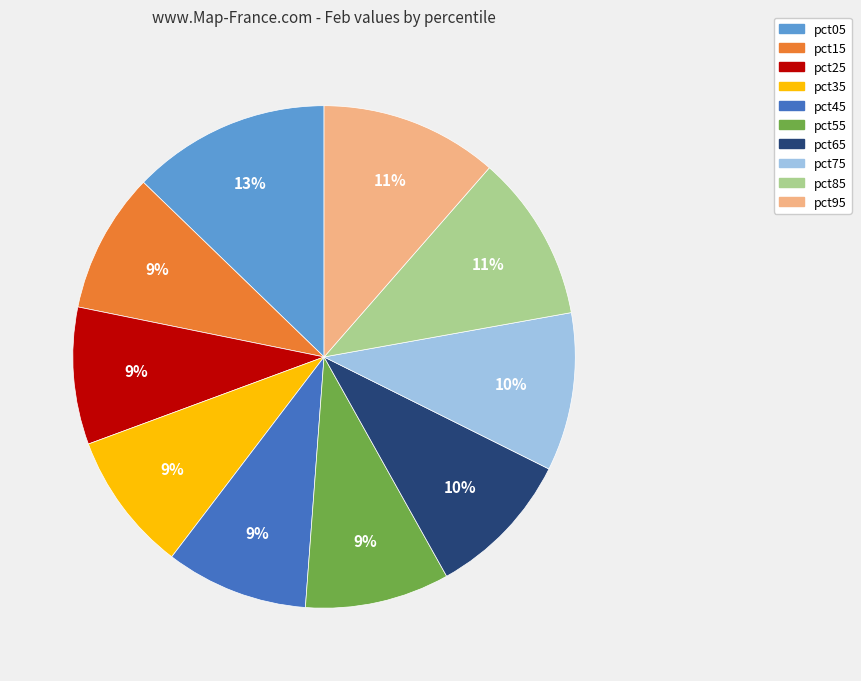

Is pct55 the majority of the pie?

No